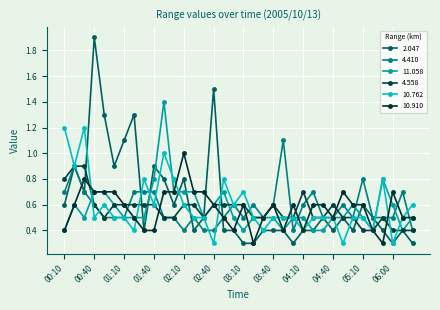

Is this an area chart (filled region under the line)?

No